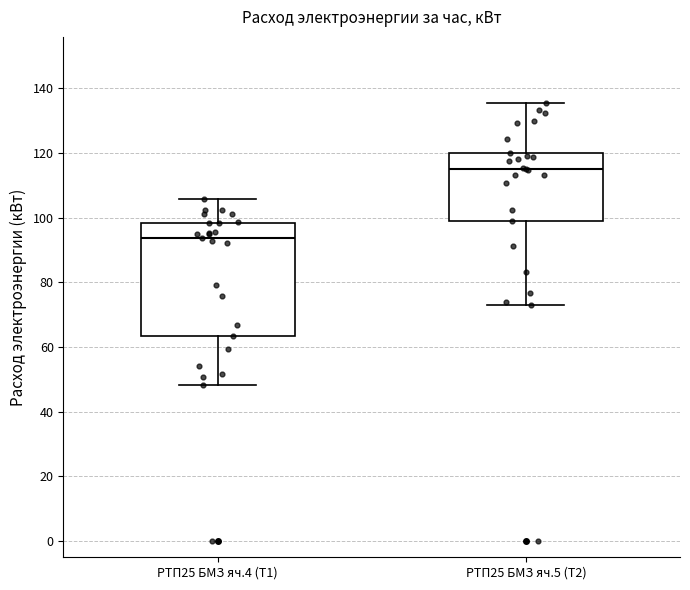

Reading left to right, transcribe this box plot: for each box, give where its median line is, the range the box spans, and where its two whiskers end, as read against the y-axis. The values are not printed on the chart, so give them approximately, as read against the axis.

РТП25 БМЗ яч.4 (Т1): median 94, box 64 to 98, whiskers 48 to 106
РТП25 БМЗ яч.5 (Т2): median 116, box 100 to 120, whiskers 72 to 136